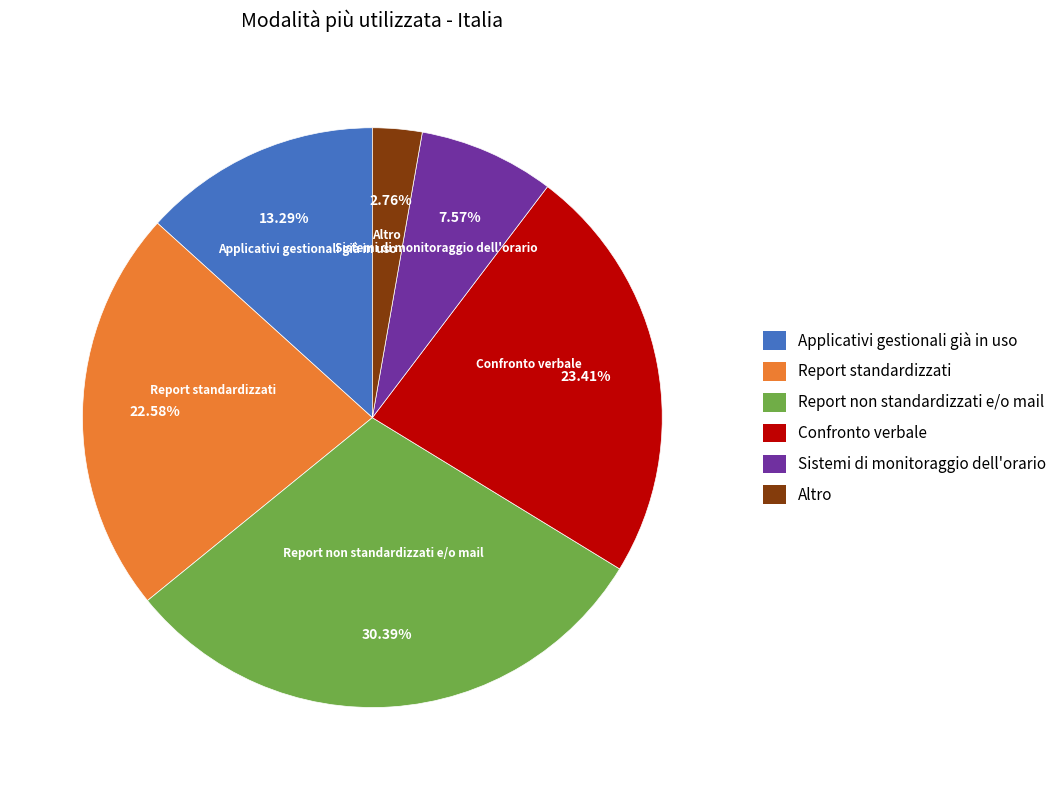

Do Report non standardizzati e/o mail and Altro together represent more than half of the pie?

No